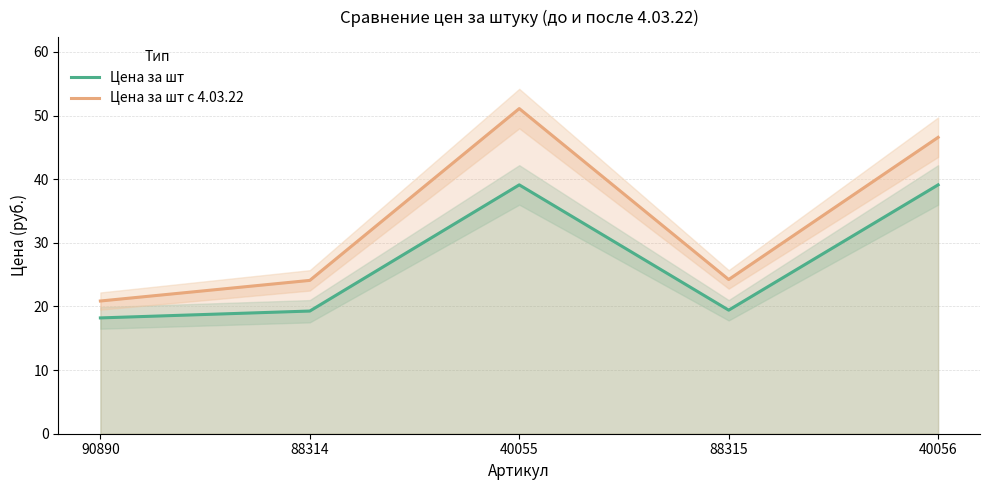

What is the sum of all Цена за шт с 4.03.22 values?

166.9